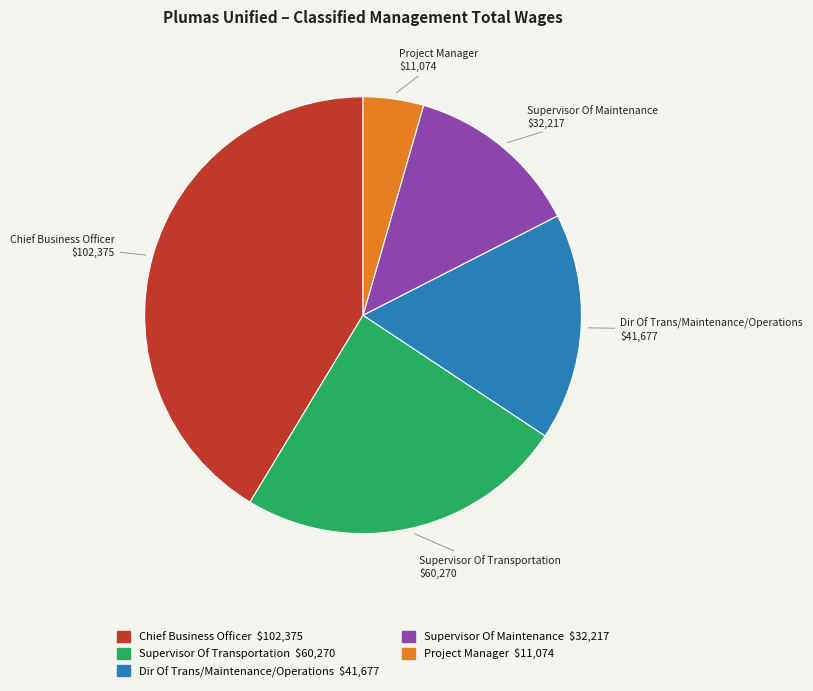

Do Project Manager and Chief Business Officer together represent more than half of the pie?

No